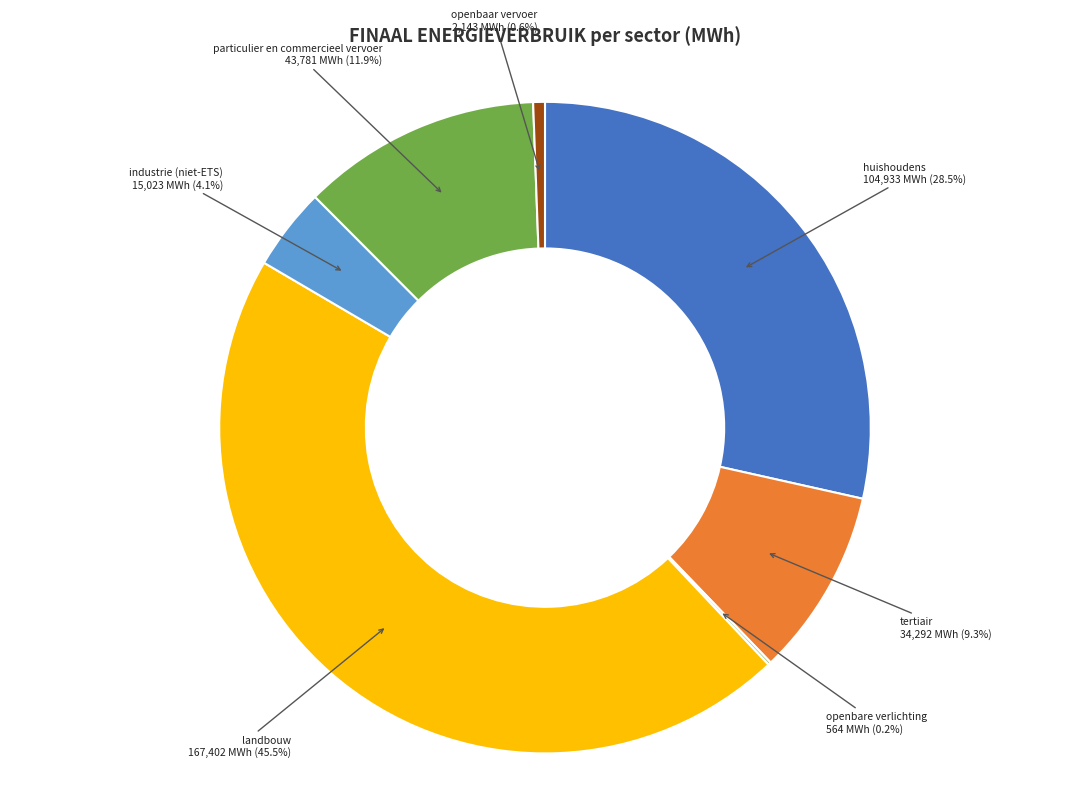

True or false: openbaar vervoer accounts for 11% of the total.

False